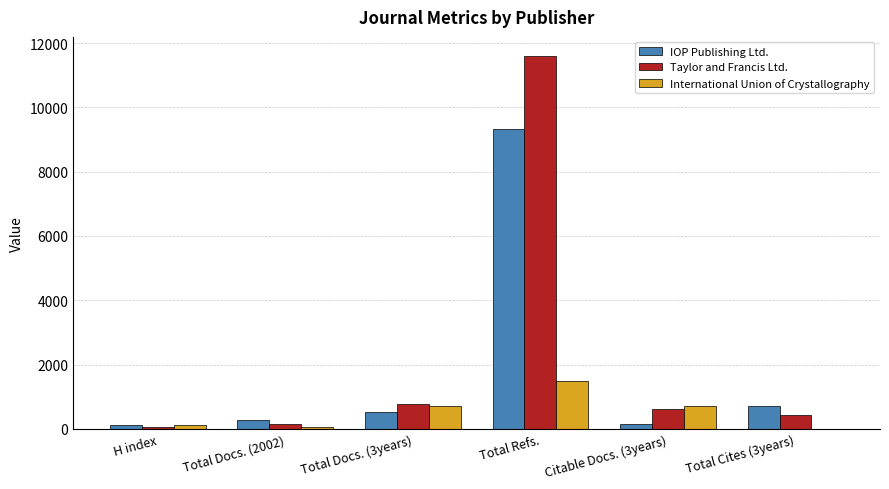

At which category is the sum across all series the highest?

Total Refs.